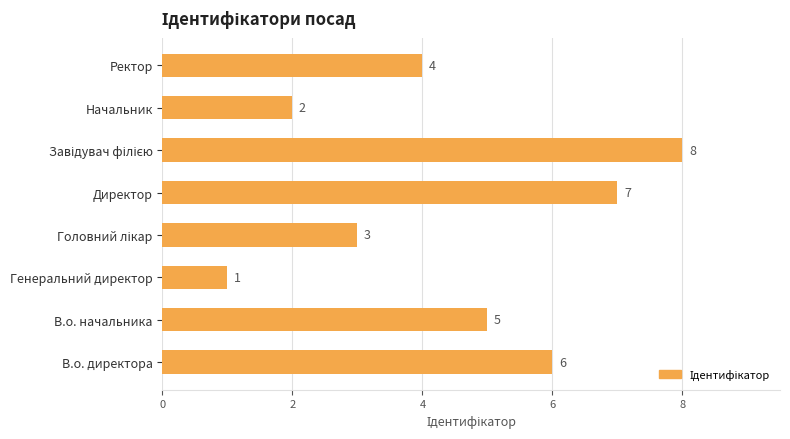

The value at В.о. начальника is 9. True or false?

False